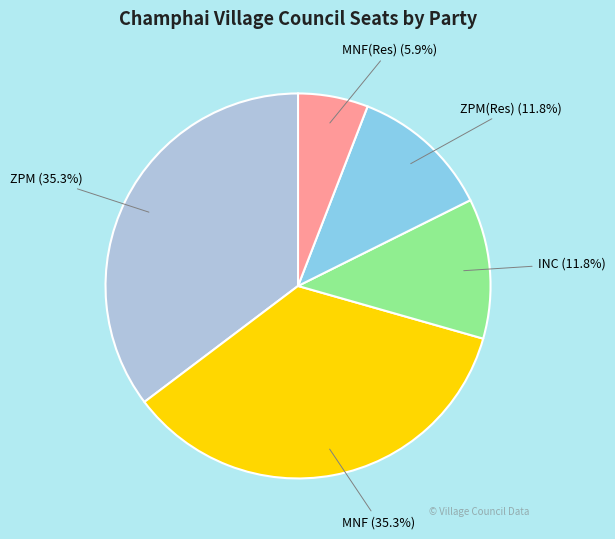

Is there any slice that represents more than half of the pie?

No